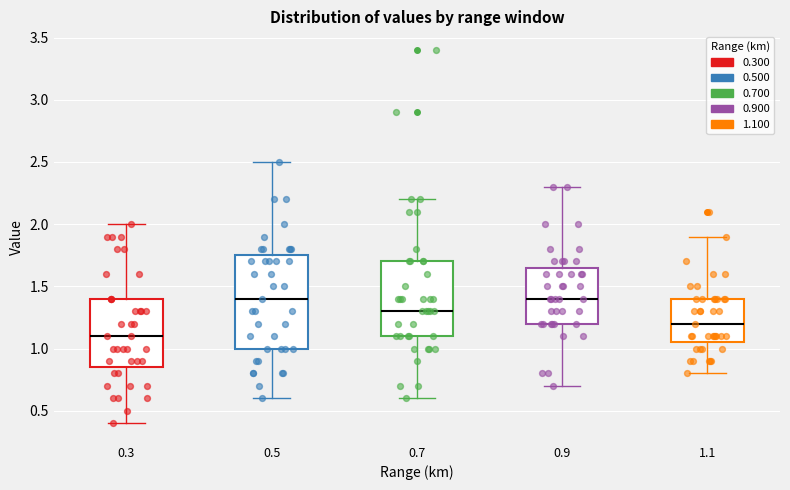

Where does the lower whisker of the box at x = 0.7 end on the y-axis? The values are not printed on the chart, so give them approximately, as read against the axis.

0.60